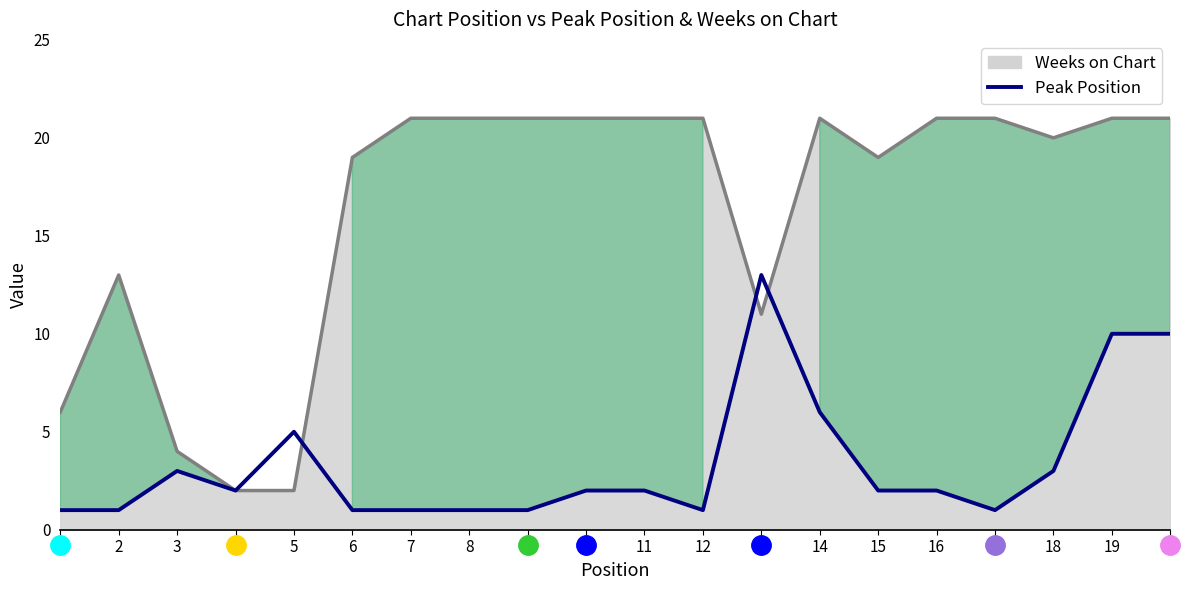

Between 5 and 3, which is larger?

5